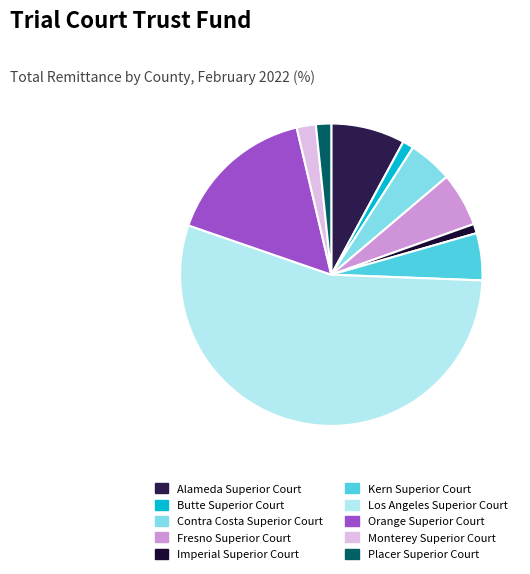

Does Los Angeles Superior Court represent more than half of the total?

Yes